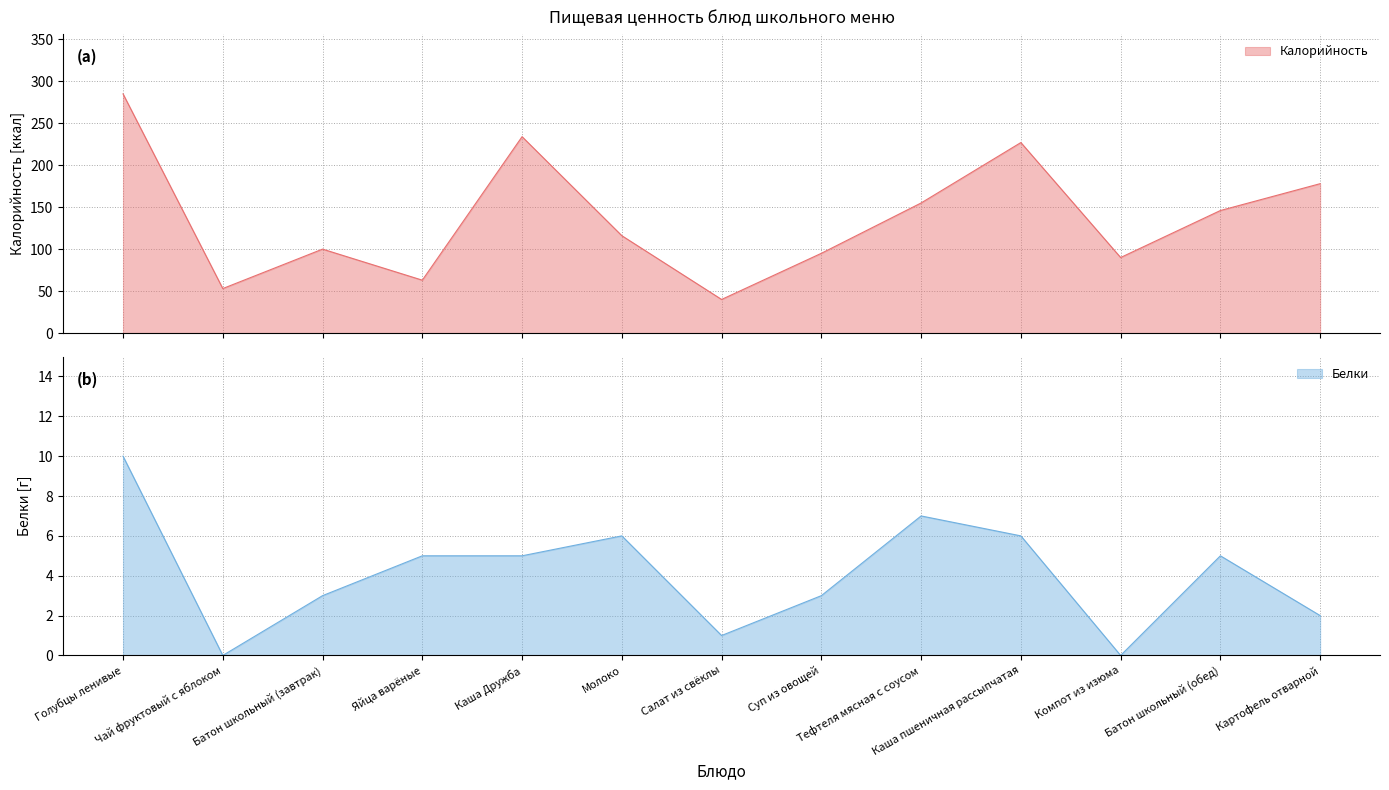

True or false: Белки has a value of 7 at Голубцы ленивые.

False